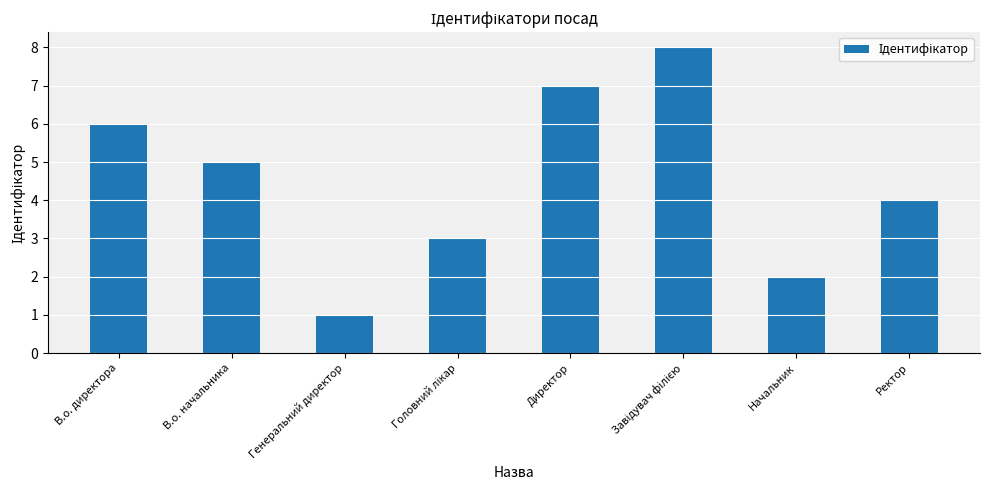

Is it true that the value at Директор is 10?

False